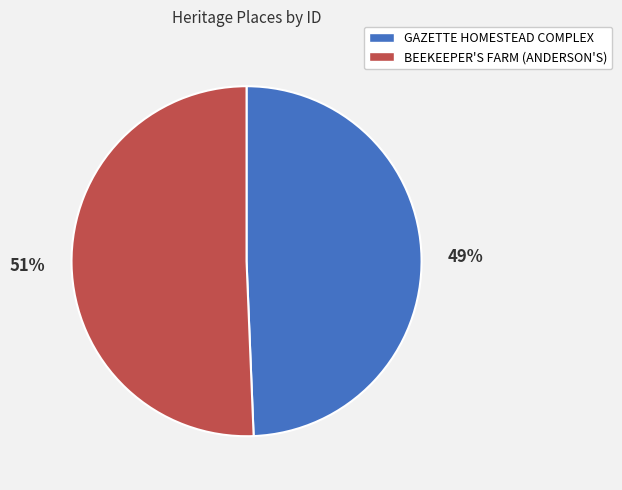

Count the number of slices in the pie.

2